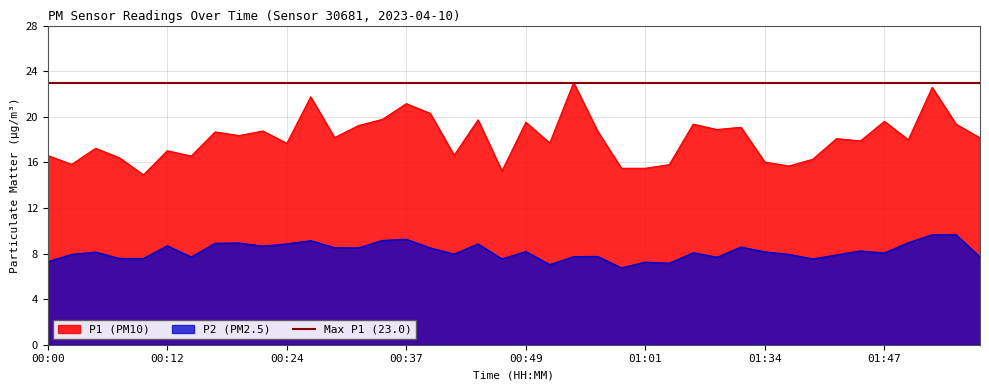

At which label does P1 first exceed 18?

00:17